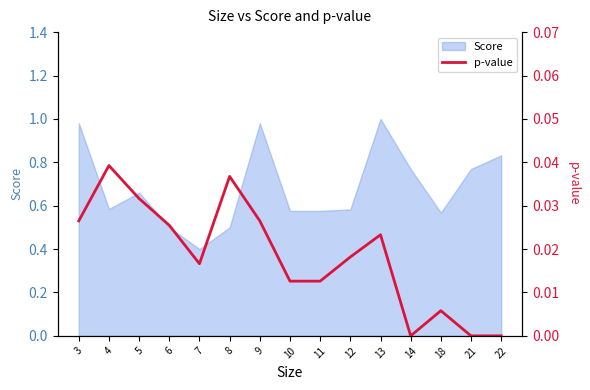

How many lines are shown in the chart?

1